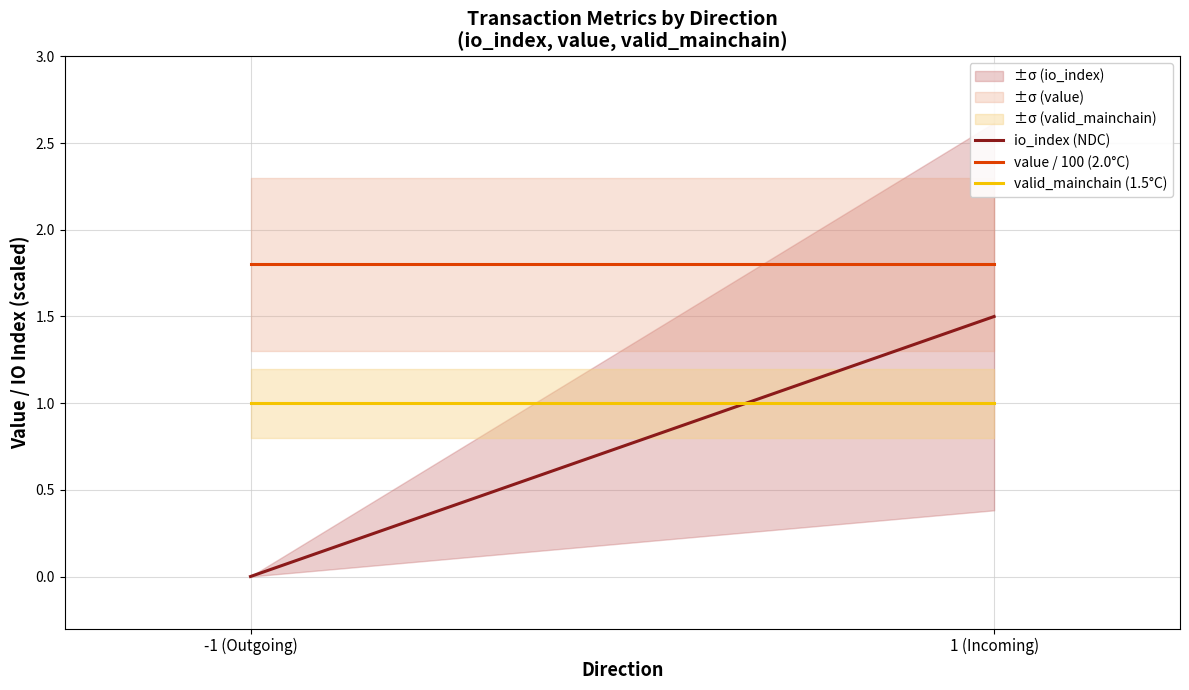

Reading left to right, transcribe all the data shown in this chart.

io_index (NDC): 0.0	1.5
value / 100 (2.0°C): 1.8	1.8
valid_mainchain (1.5°C): 1.0	1.0